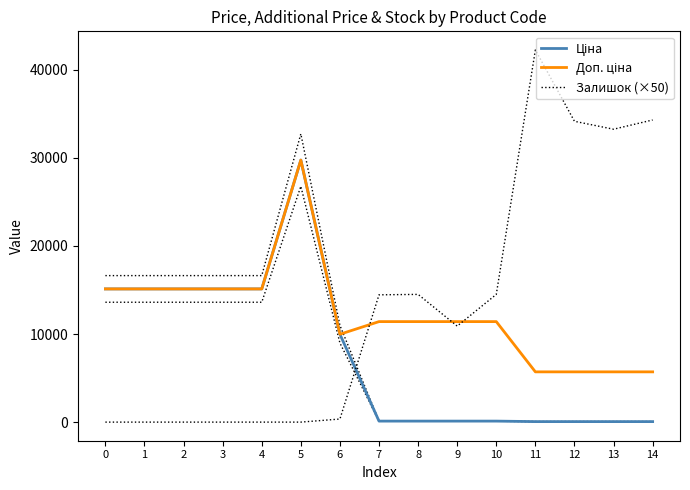

What is the value of the Доп. ціна point at the 12th from the left?

5705.0